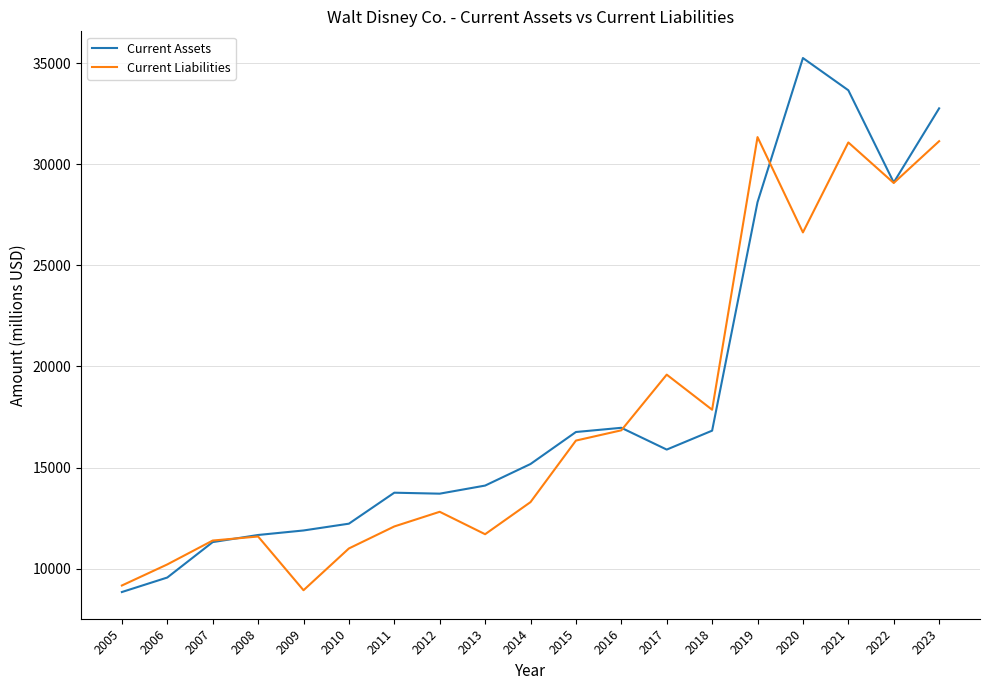

Where is Current Liabilities nearest to the value 20137?

2017